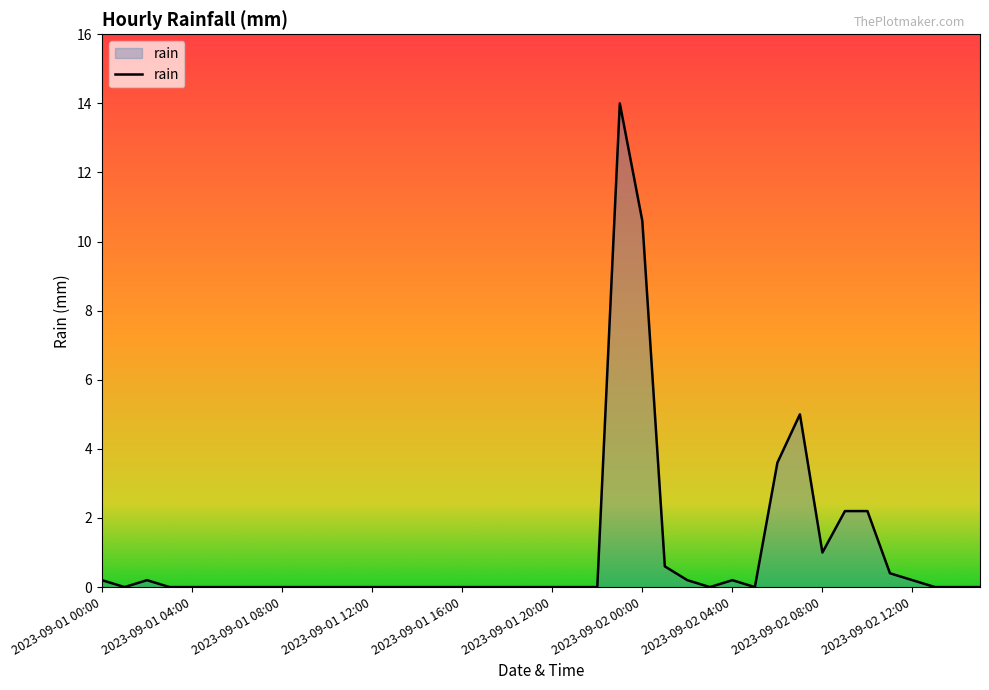

How many lines are shown in the chart?

1